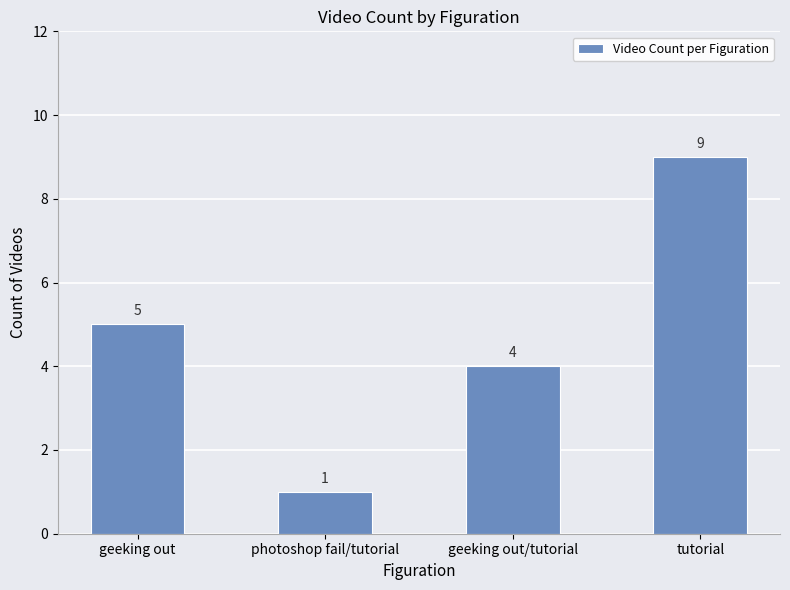

Are the bars horizontal?

No